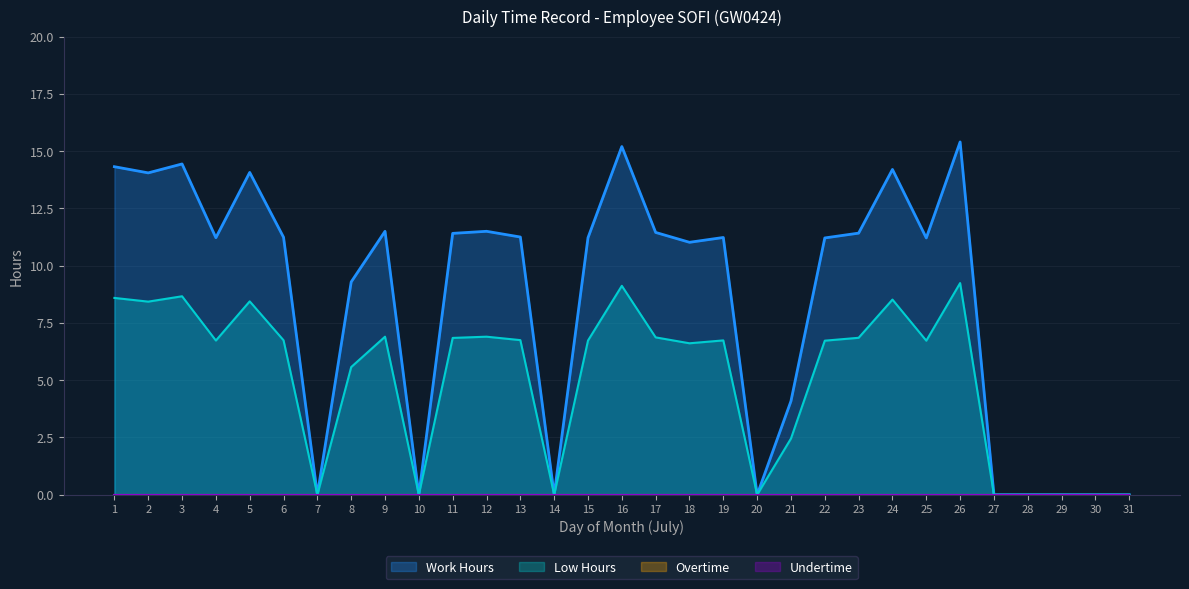

Rank the categories by Low Hours value from lowest to highest.

7, 10, 14, 20, 27, 28, 29, 30, 31, 21, 8, 18, 22, 25, 4, 15, 19, 6, 13, 11, 23, 17, 9, 12, 2, 5, 24, 1, 3, 16, 26